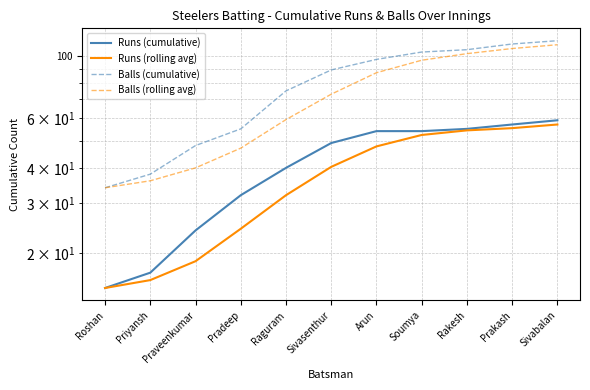

How many values in the Runs (cumulative) series exceed 49?

5